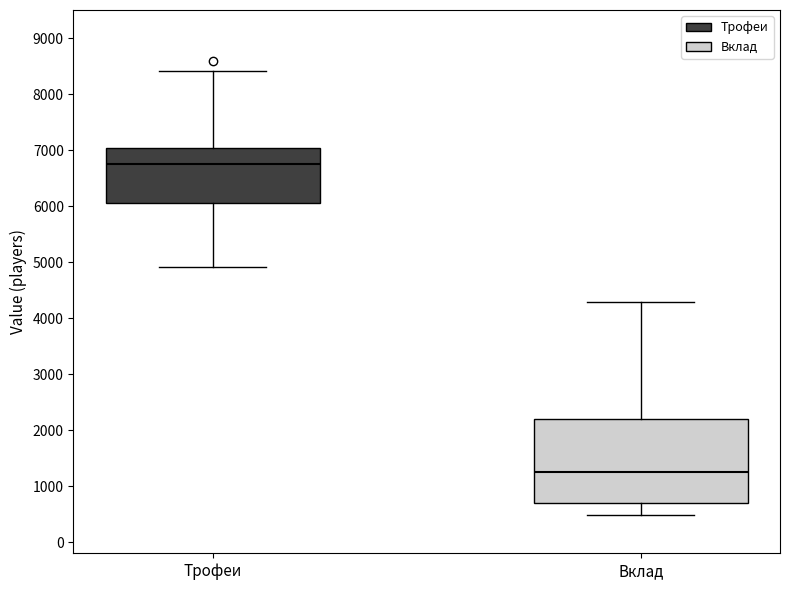

Comparing the boxes themselves (not the whiskers), which one is the tallest?

Вклад